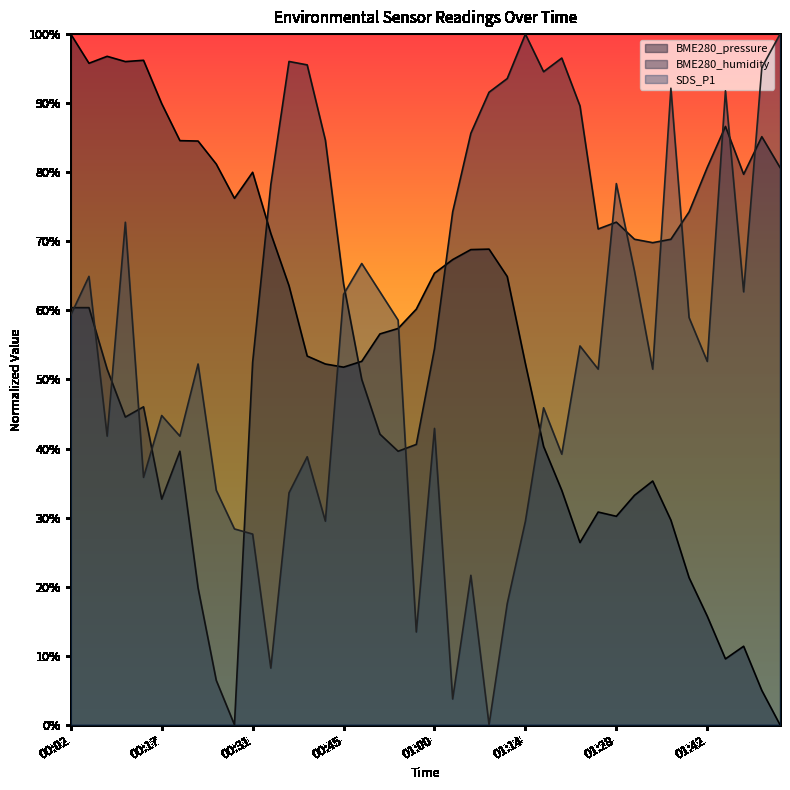

How many values in the BME280_pressure series exceed 0?

39